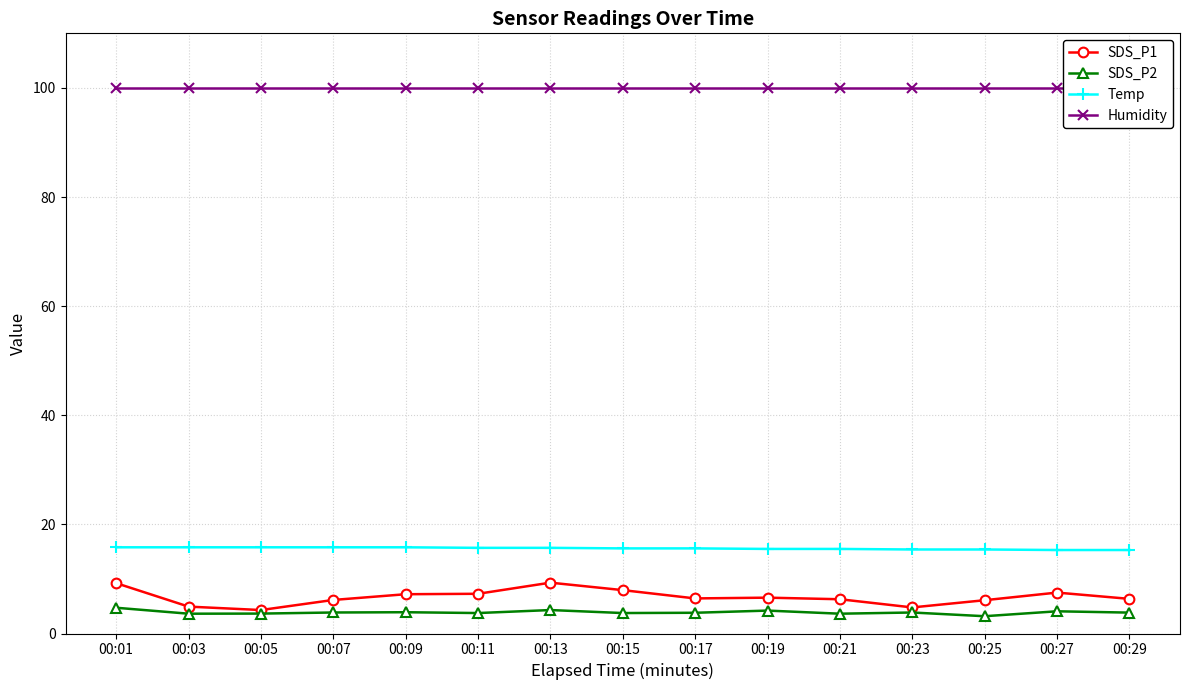

Read the SDS_P2 value at 00:27.

4.1